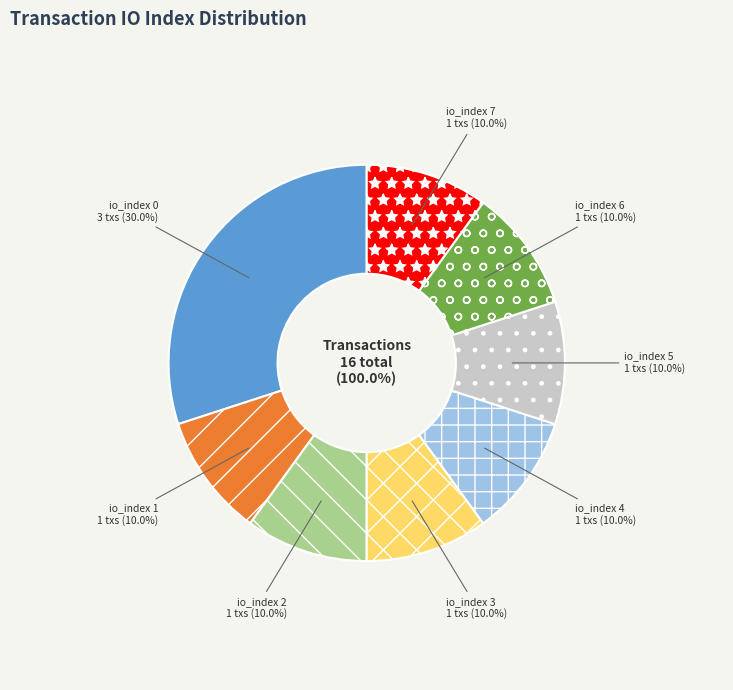

Do io_index_4 and io_index_0 together represent more than half of the pie?

No